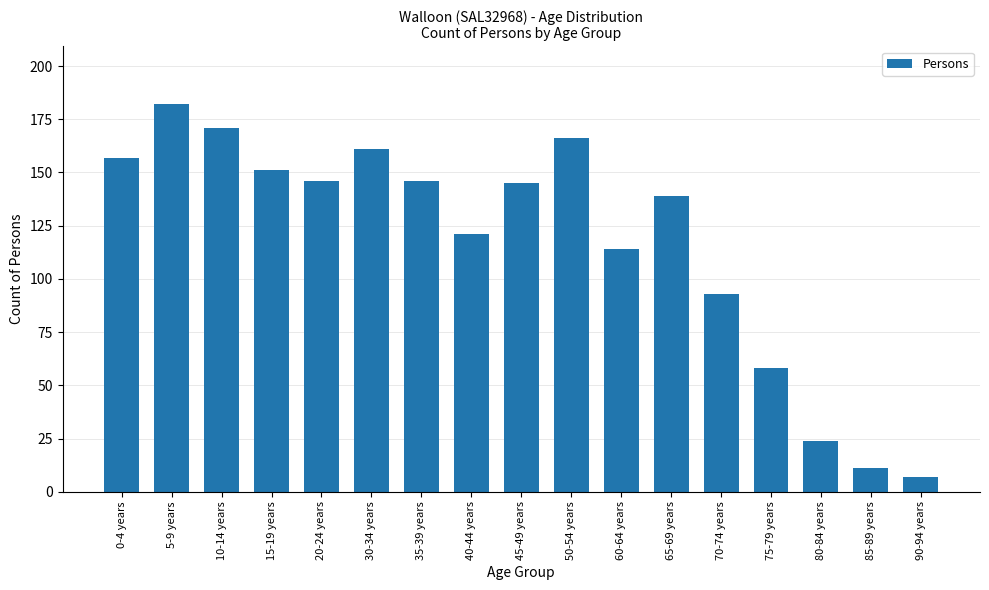

How many bars are there in total?

17